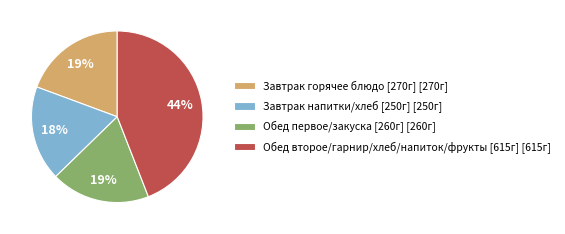

To the nearest percent, what is the difference between the largest and smallest slice percentages?

26%